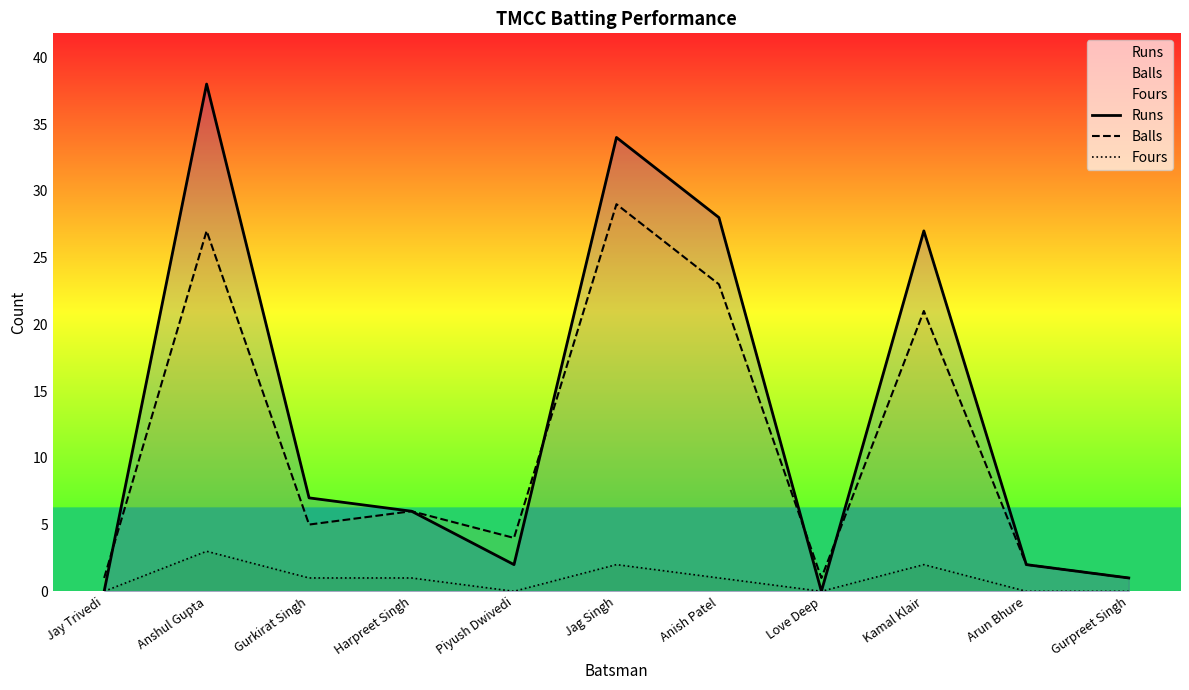

Between which two adjacent categories do Runs and Balls first intersect?

Jay Trivedi and Anshul Gupta